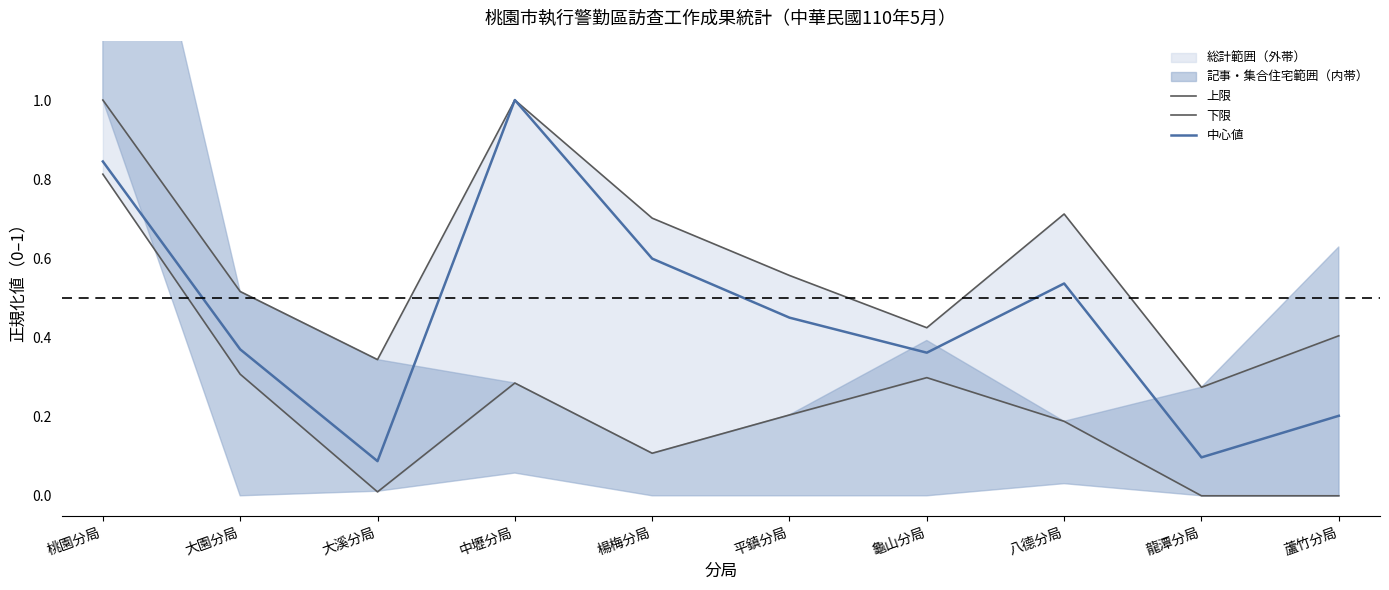

Rank the series by their maximum value, from highest to lowest.

上限, 中心値, 下限